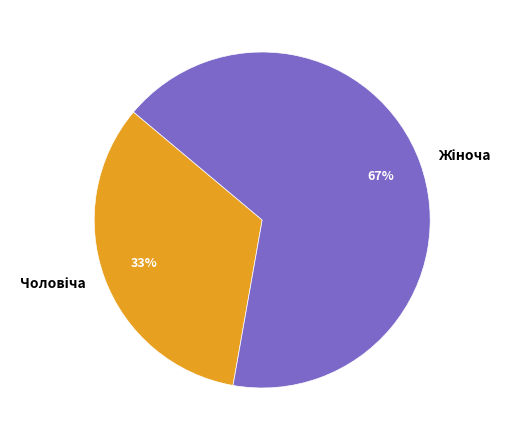

Is there a majority slice in this chart?

Yes